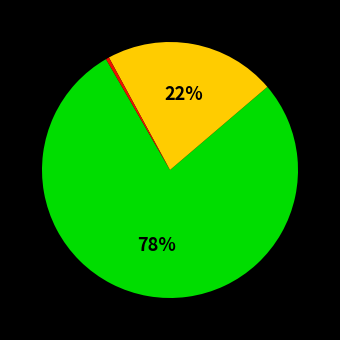

To the nearest percent, what is the difference between the largest and smallest slice percentages?

78%